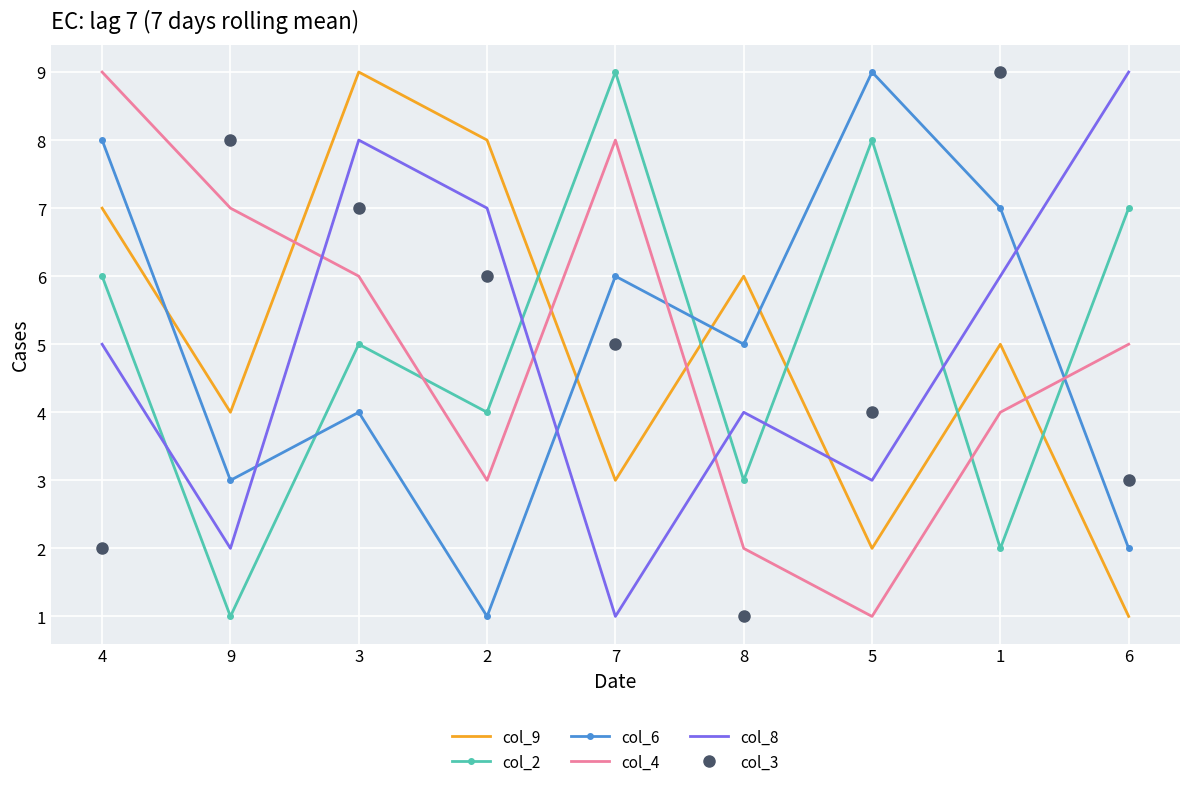

What is the spread (max minus min) of values at 6?

8